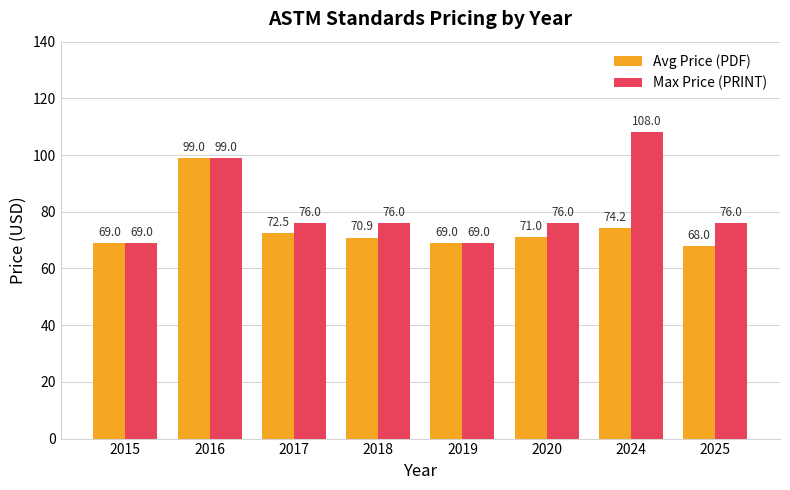

At how many categories does at least one series exceed 82?

2